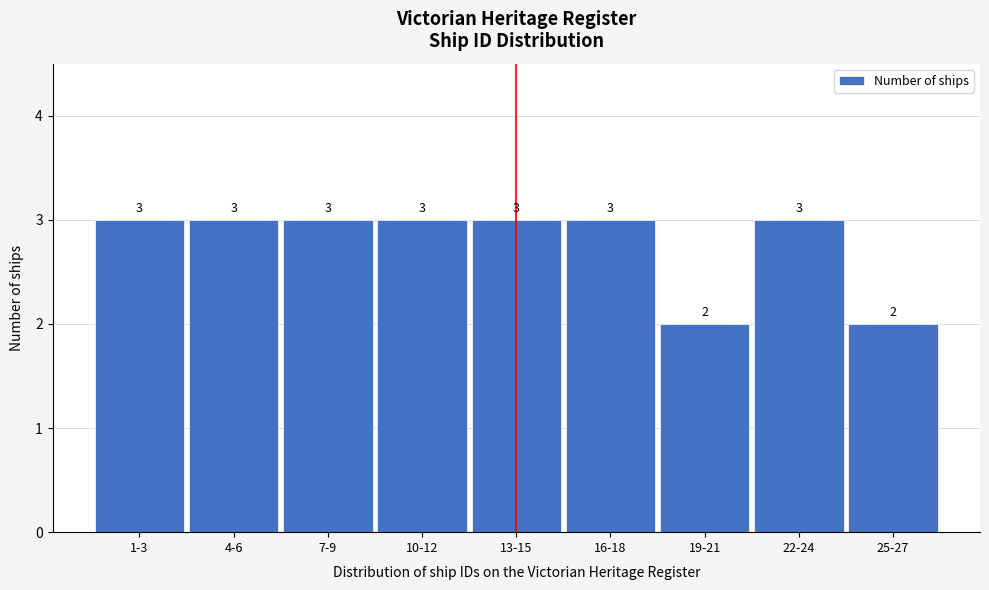

Reading left to right, what are all the values shown in this chart?

1-3=3	4-6=3	7-9=3	10-12=3	13-15=3	16-18=3	19-21=2	22-24=3	25-27=2